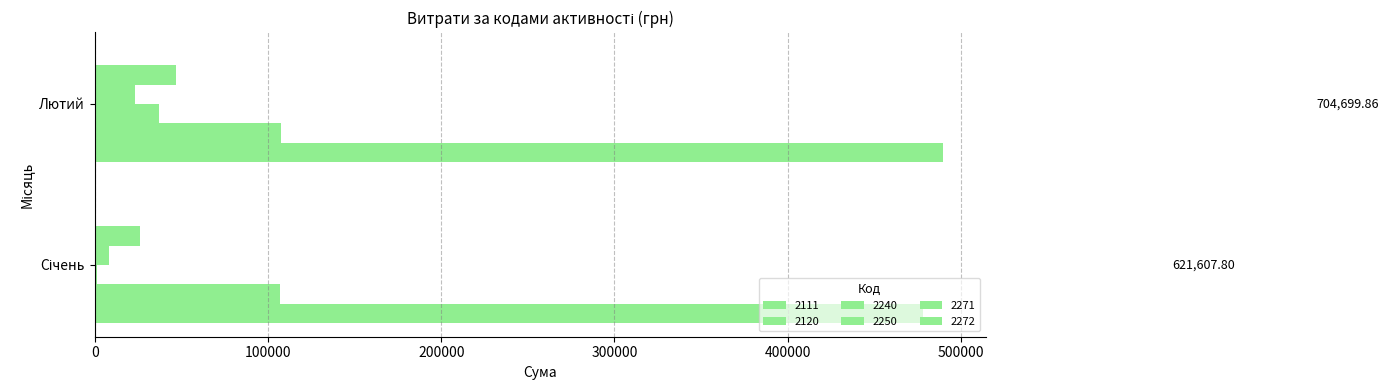

What is the difference between the 2271 values at Січень and Лютий?

20580.5